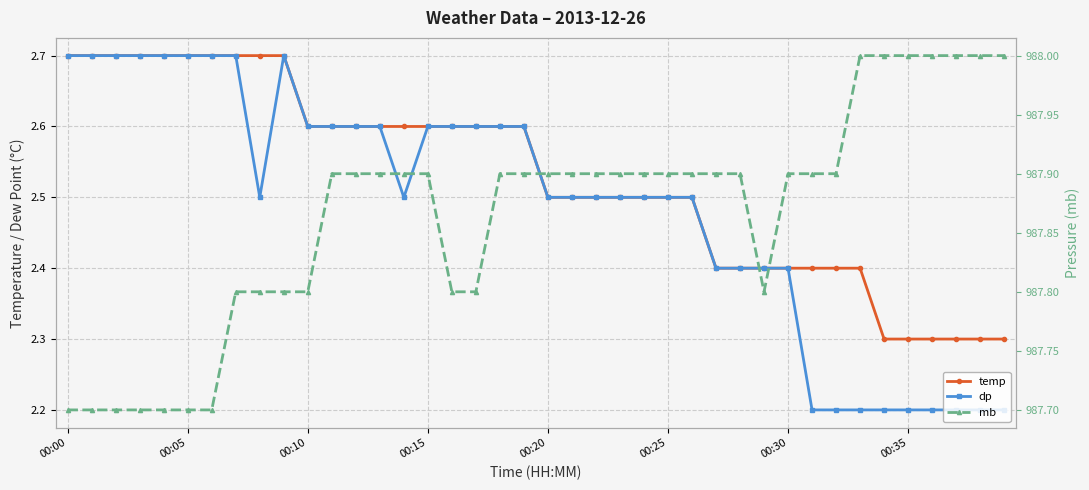

What is the difference between the maximum and minimum values in the dp series?

0.5